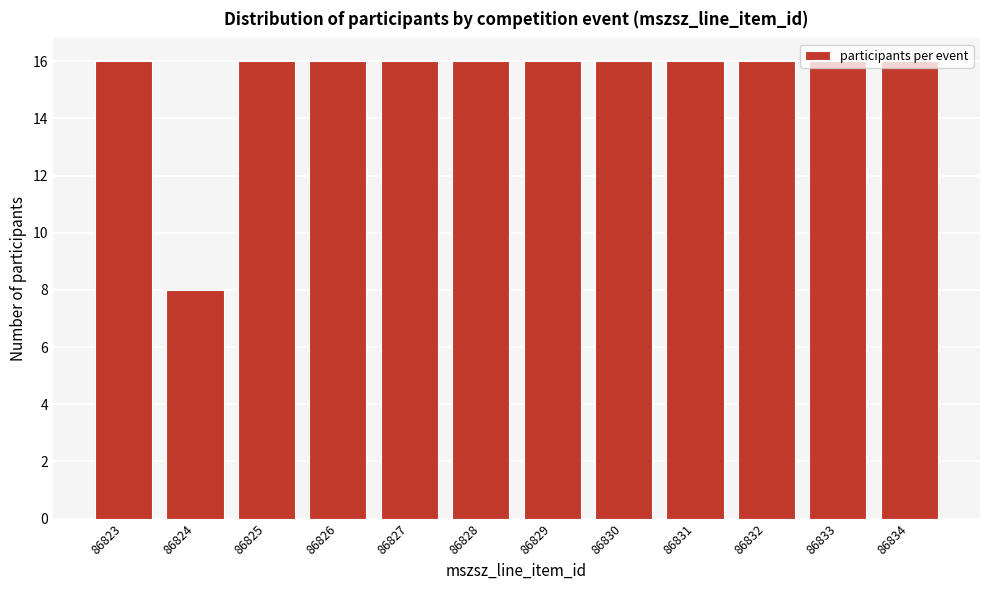

What is the ratio of the value at 86833 to the value at 86830?

1.0